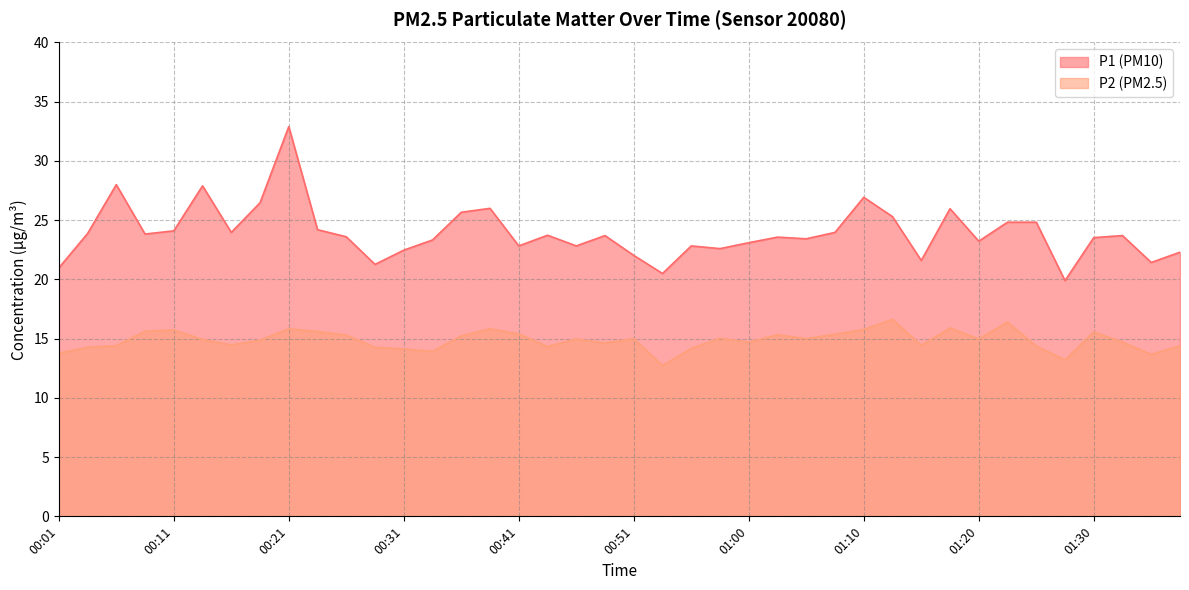

Reading right to left, what are all the values shown in this chart?

P1: 01:37=22.3	01:35=21.4	01:32=23.7	01:30=23.5	01:27=19.9	01:25=24.8	01:23=24.8	01:20=23.2	01:18=26.0	01:15=21.6	01:13=25.3	01:10=26.9	01:08=24.0	01:05=23.4	01:03=23.6	01:00=23.1	00:58=22.6	00:55=22.8	00:53=20.5	00:51=22.0	00:48=23.7	00:46=22.8	00:43=23.7	00:41=22.8	00:38=26.0	00:36=25.7	00:33=23.3	00:31=22.5	00:28=21.3	00:26=23.6	00:23=24.2	00:21=32.9	00:18=26.5	00:16=24.0	00:13=27.9	00:11=24.1	00:08=23.8	00:06=28.0	00:03=23.9	00:01=21.0
P2: 01:37=14.4	01:35=13.7	01:32=14.7	01:30=15.6	01:27=13.2	01:25=14.4	01:23=16.4	01:20=15.0	01:18=15.9	01:15=14.4	01:13=16.6	01:10=15.8	01:08=15.4	01:05=15.0	01:03=15.3	01:00=14.7	00:58=15.0	00:55=14.2	00:53=12.7	00:51=15.0	00:48=14.6	00:46=15.0	00:43=14.3	00:41=15.4	00:38=15.8	00:36=15.2	00:33=13.9	00:31=14.1	00:28=14.3	00:26=15.3	00:23=15.6	00:21=15.8	00:18=14.9	00:16=14.5	00:13=14.9	00:11=15.7	00:08=15.6	00:06=14.4	00:03=14.3	00:01=13.8